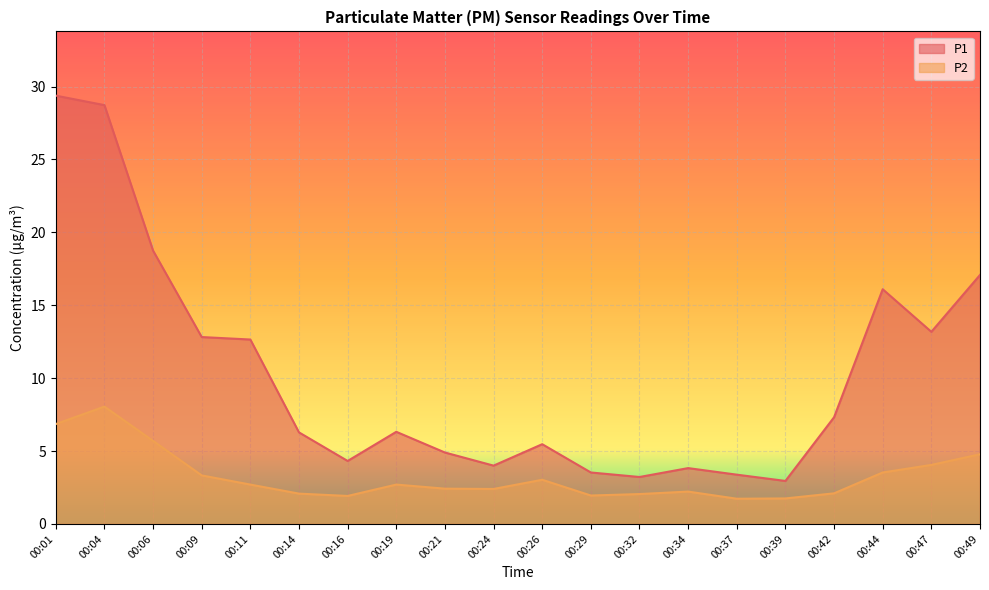

List the series in order of their overall mean, highest first.

P1, P2